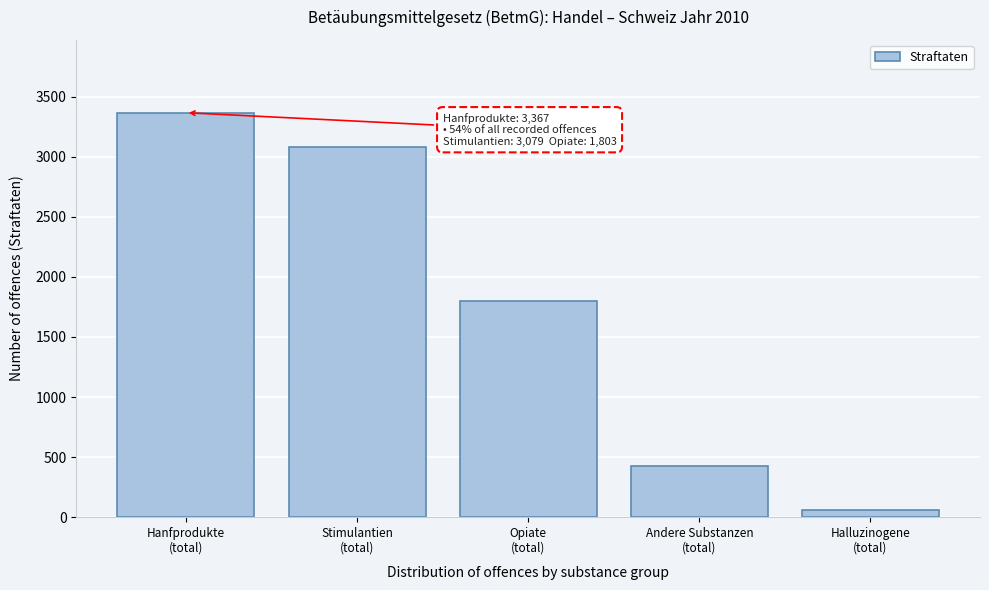

Reading right to left, what are all the values shown in this chart?

63	424	1803	3079	3367